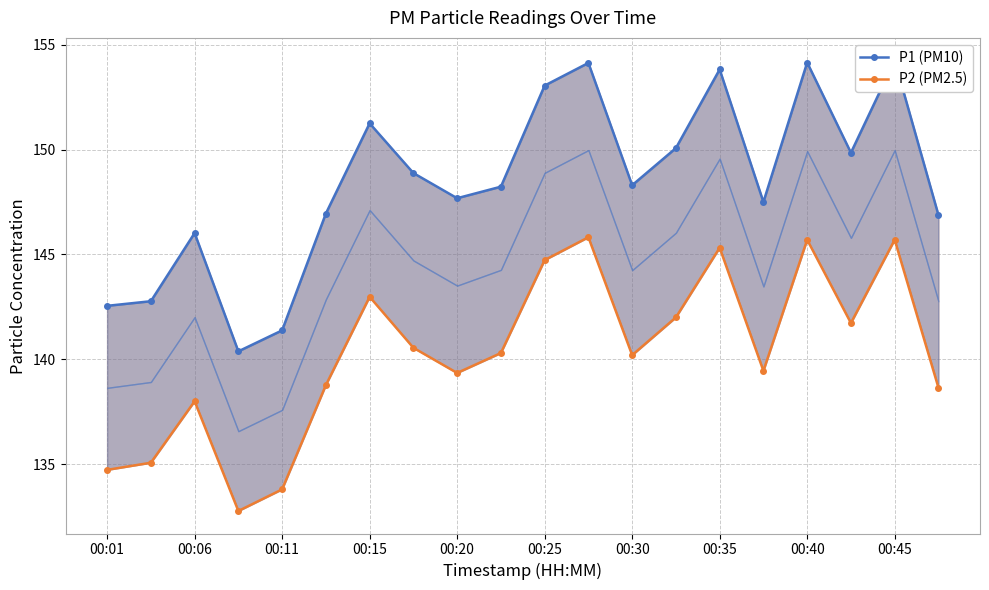

How many data points in P2 (PM2.5) are above 140?

11